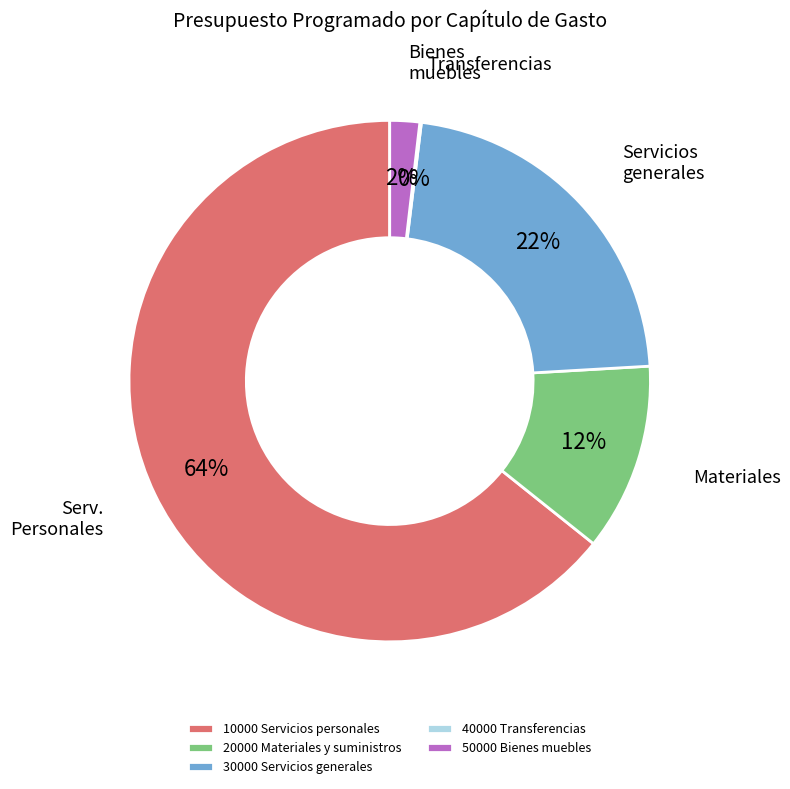

Does 50000 Bienes muebles account for over 50% of the chart?

No